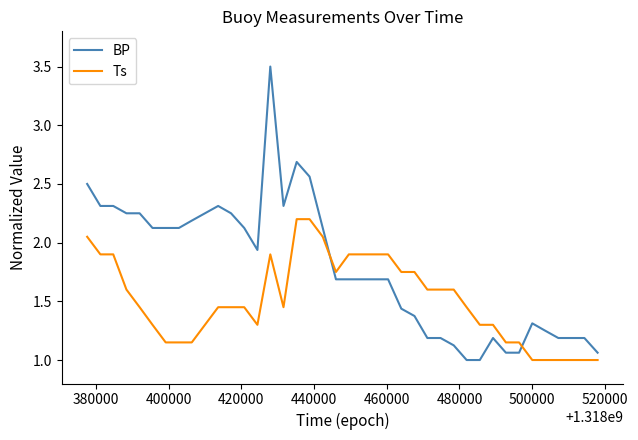

What is the minimum value shown in the chart?

1.0